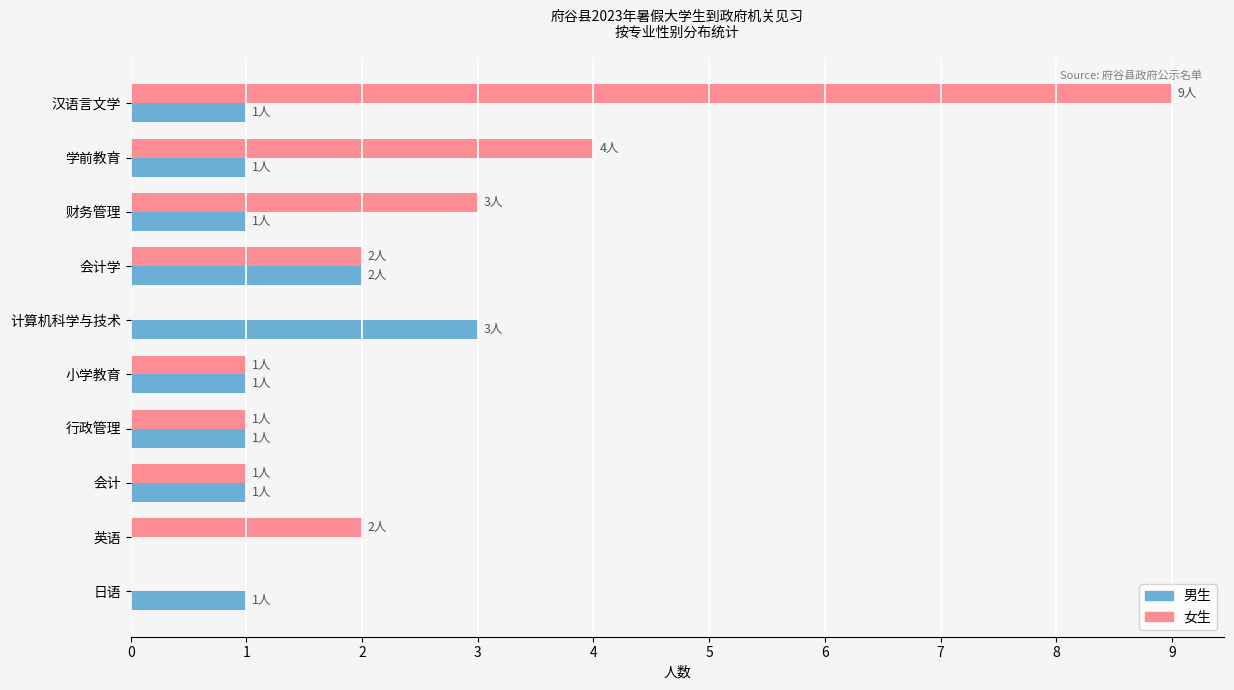

What is the sum of the 女生 values at 财务管理 and 会计?

4